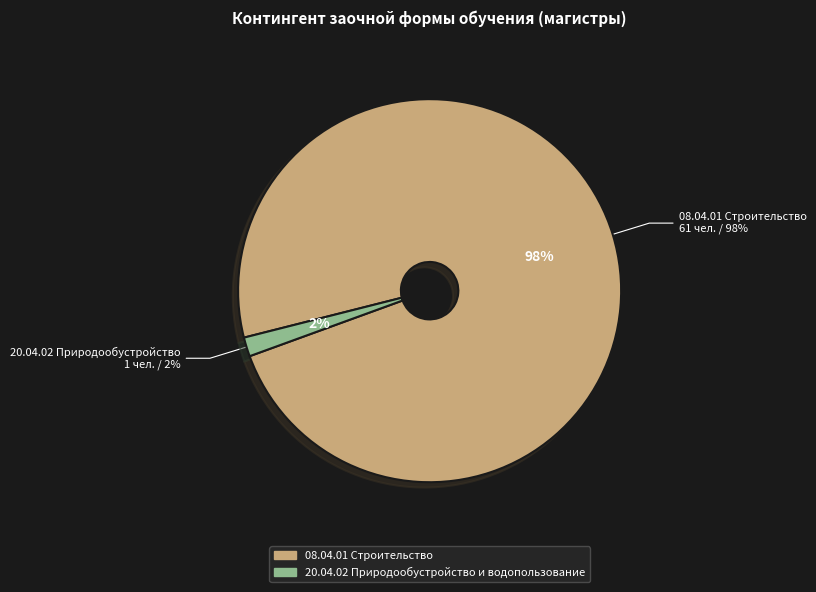

Is it true that 20.04.02 Природообустройство и водопользование is 2% of the pie?

True